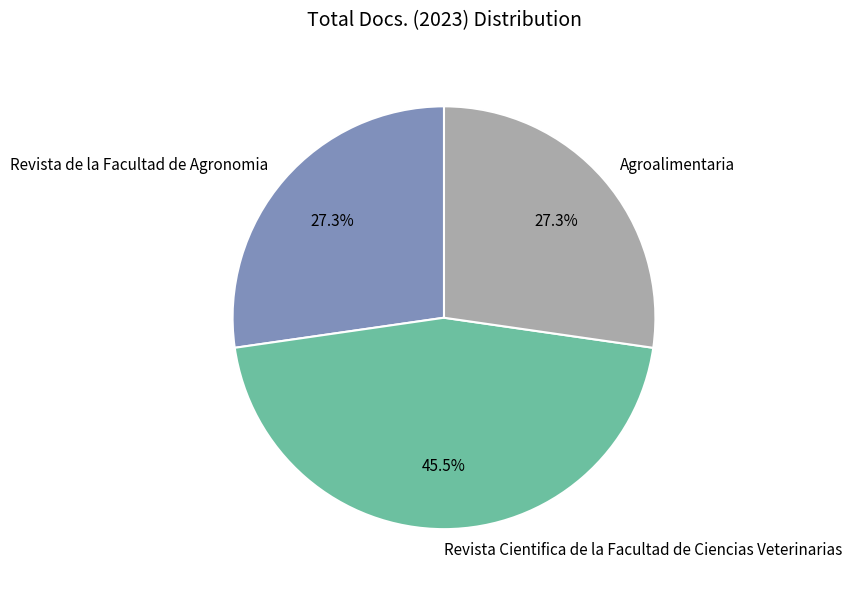

Is there any slice that represents more than half of the pie?

No